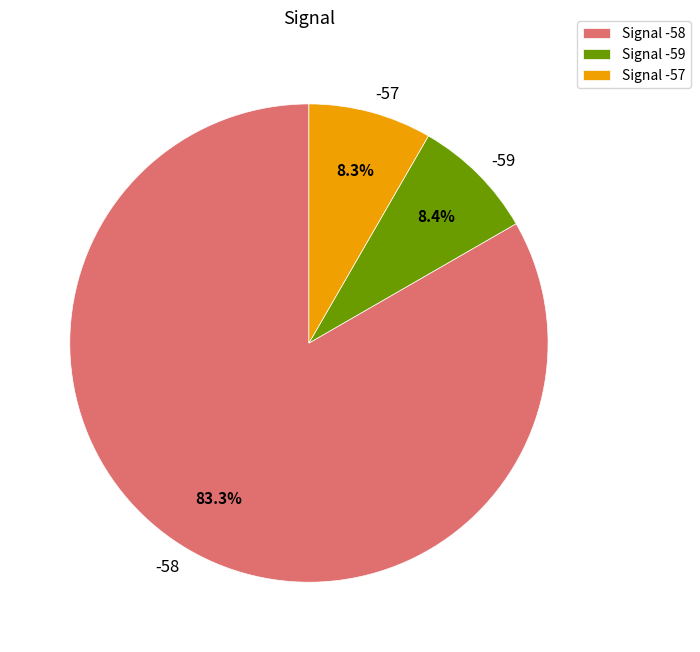

Does -58 represent more than half of the total?

Yes